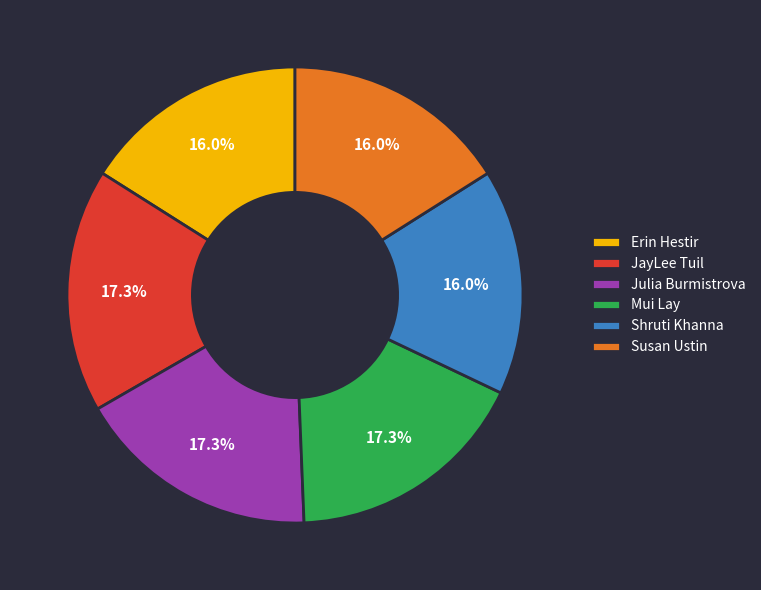

Combined, do Shruti Khanna and Mui Lay account for over 50%?

No